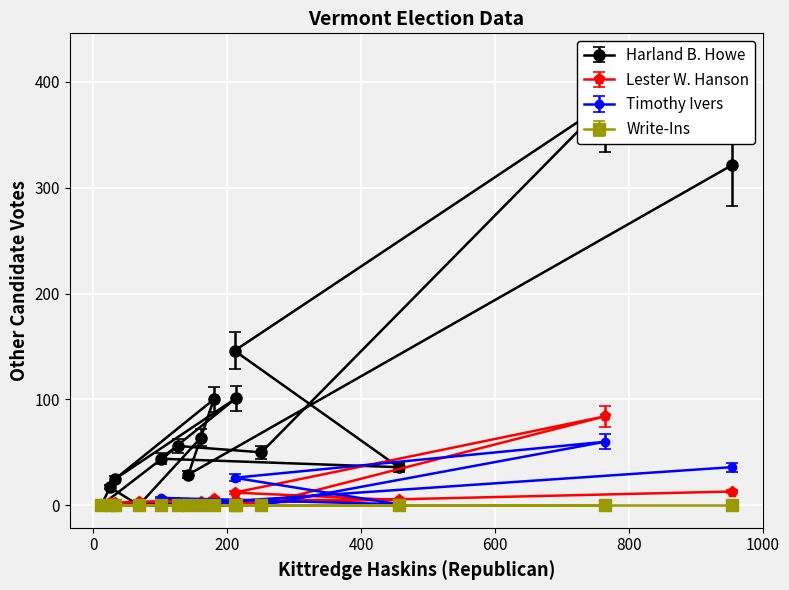

True or false: Harland B. Howe and Timothy Ivers intersect in this chart.

False